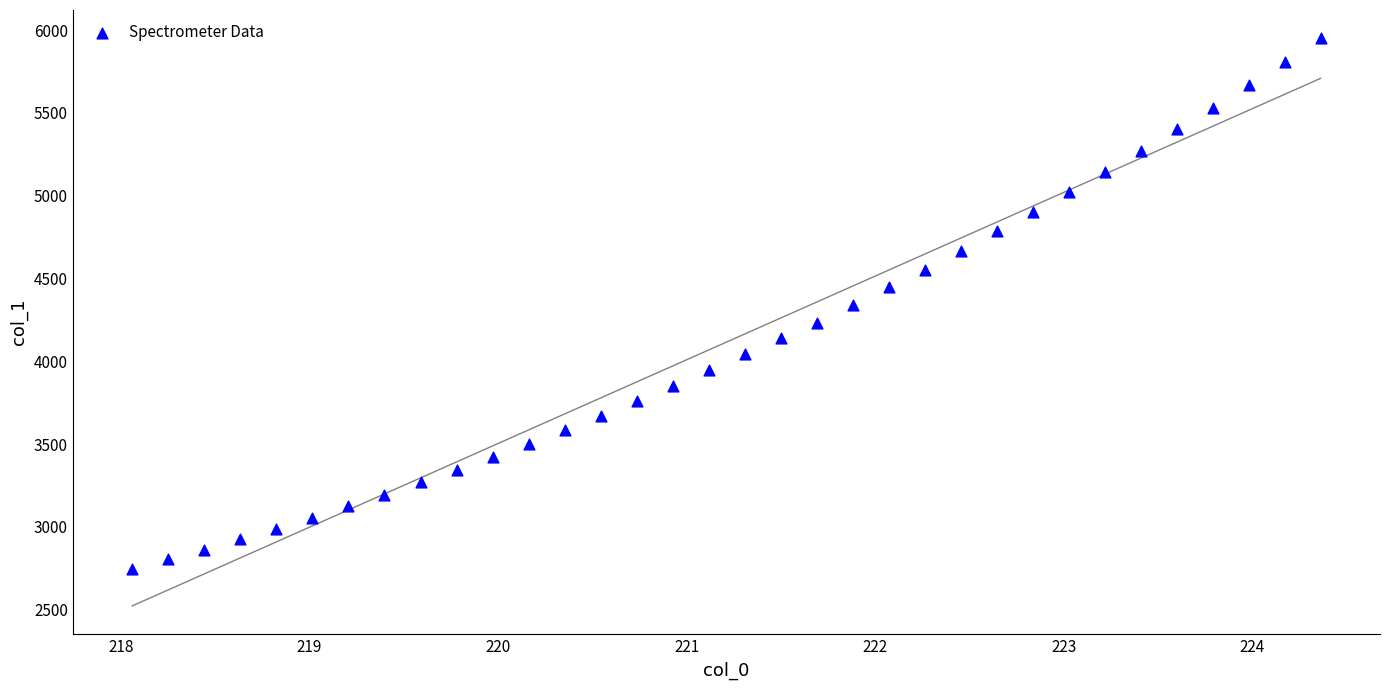

What is the range of Y values (max minus min)?

3203.8